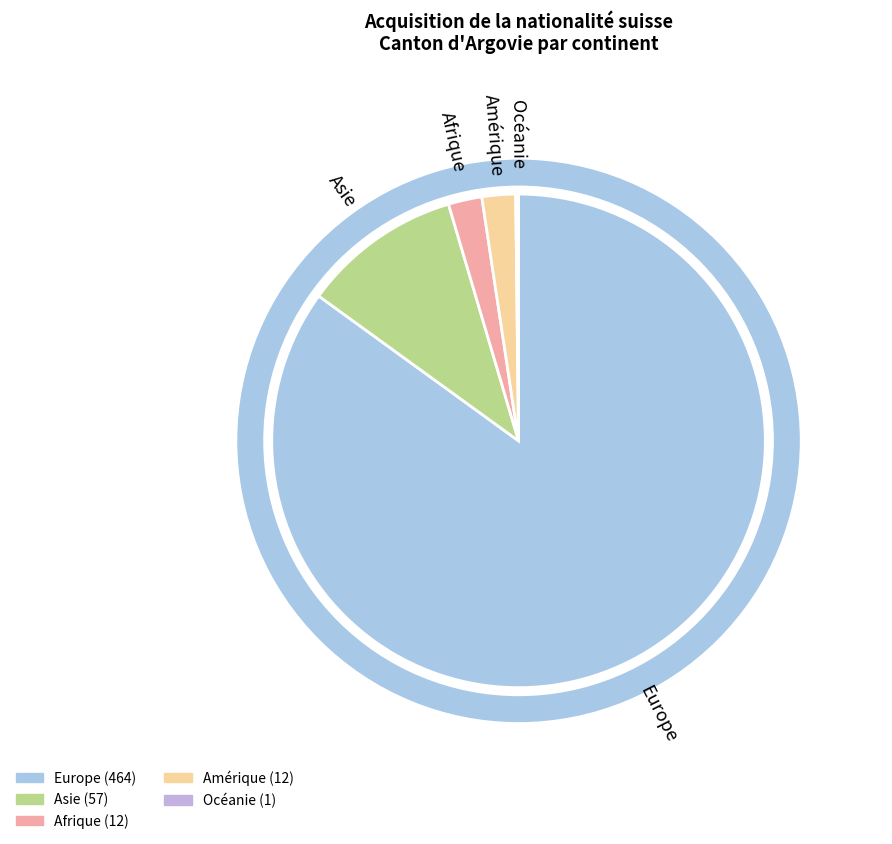

How many segments does this pie chart have?

5